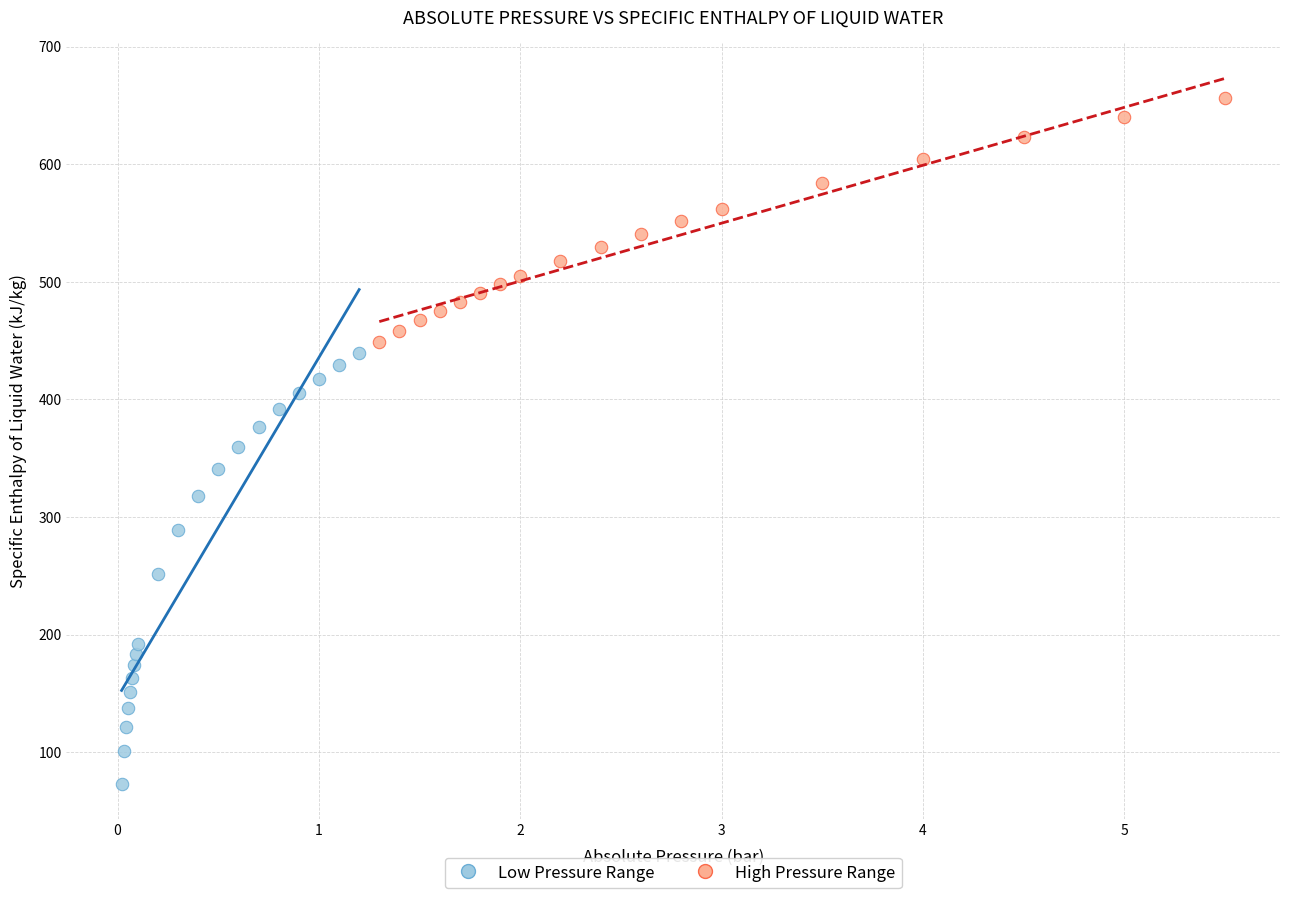

Which series reaches the maximum Y coordinate?

High Pressure Range